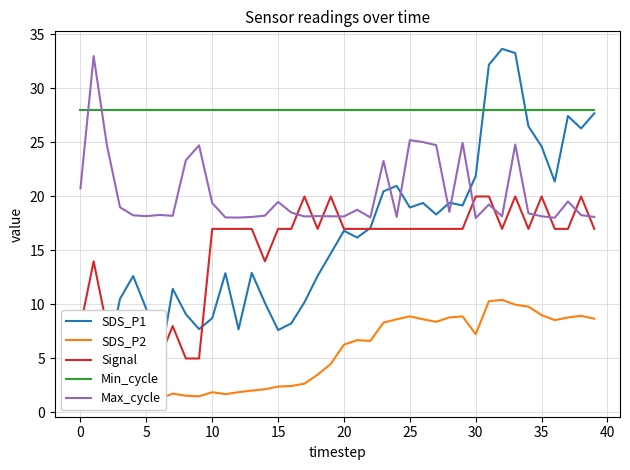

True or false: Min_cycle and SDS_P2 cross at least once.

False